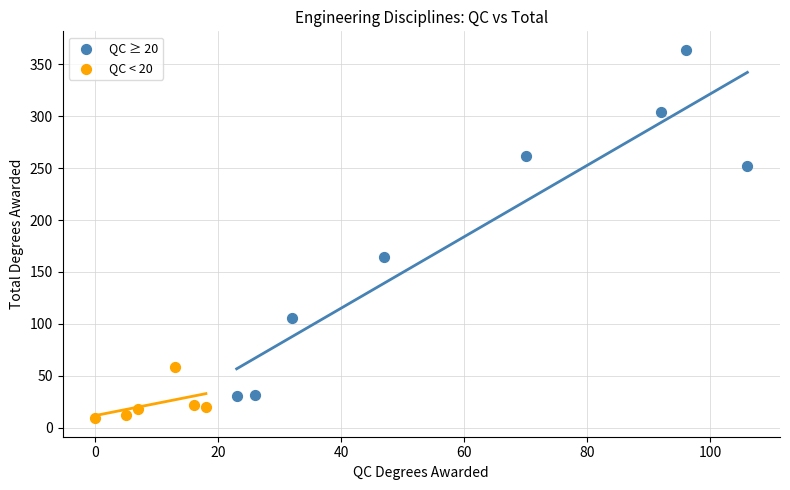

Which series has the widest spread of Y values?

QC ≥ 20